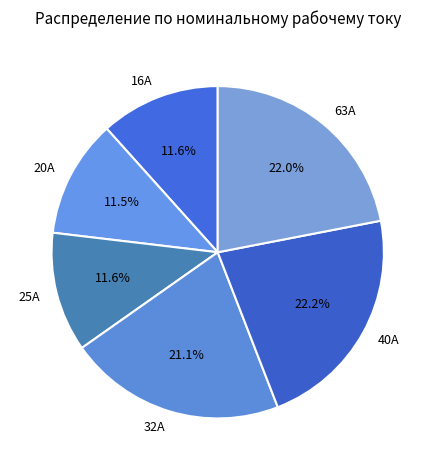

How much of the chart is everything except 25А?

88.4%